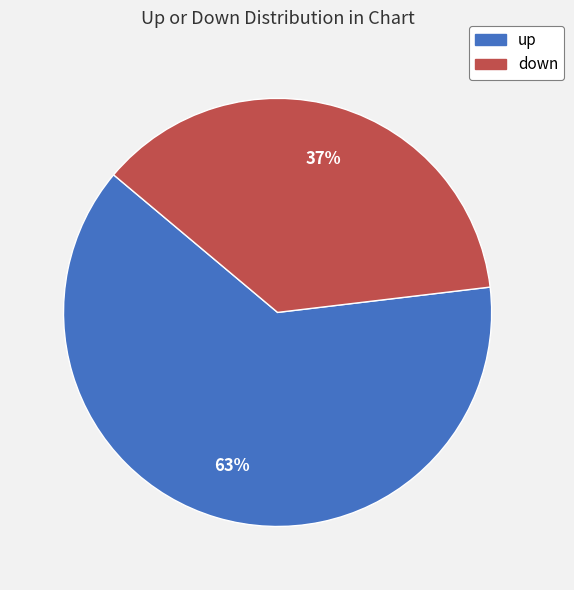

Which slice is the largest?

up